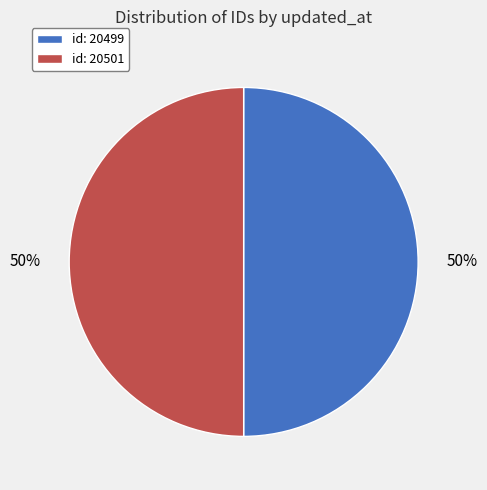

How many slices are in this pie chart?

2